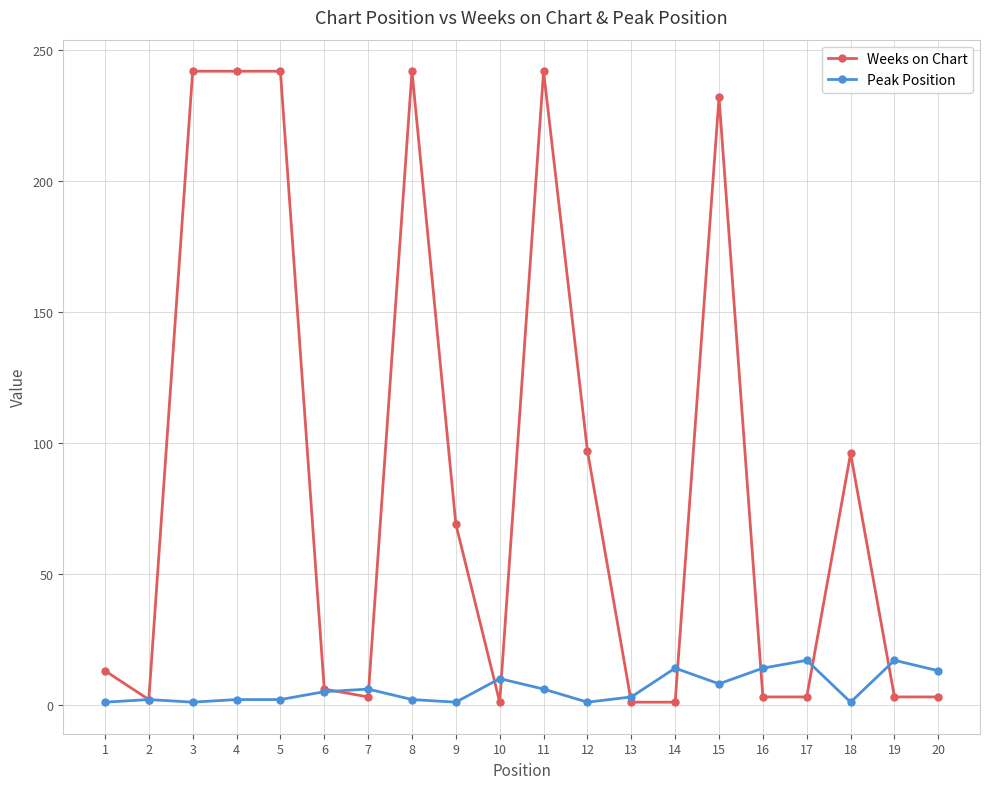

True or false: Peak Position has more than 2 points higher than both neighbors.

True